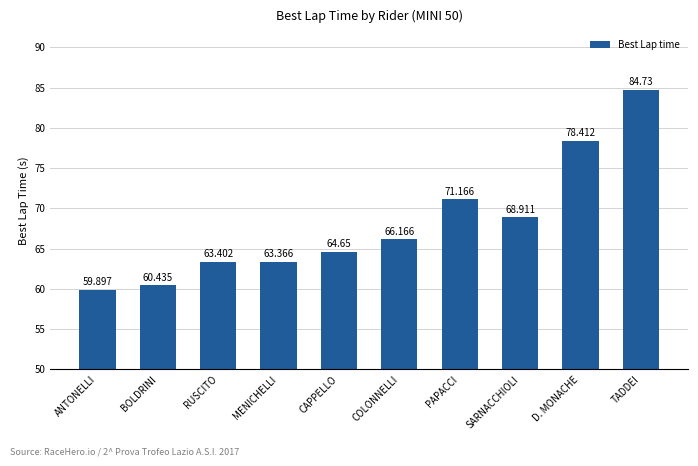

What is the smallest value displayed?

59.9